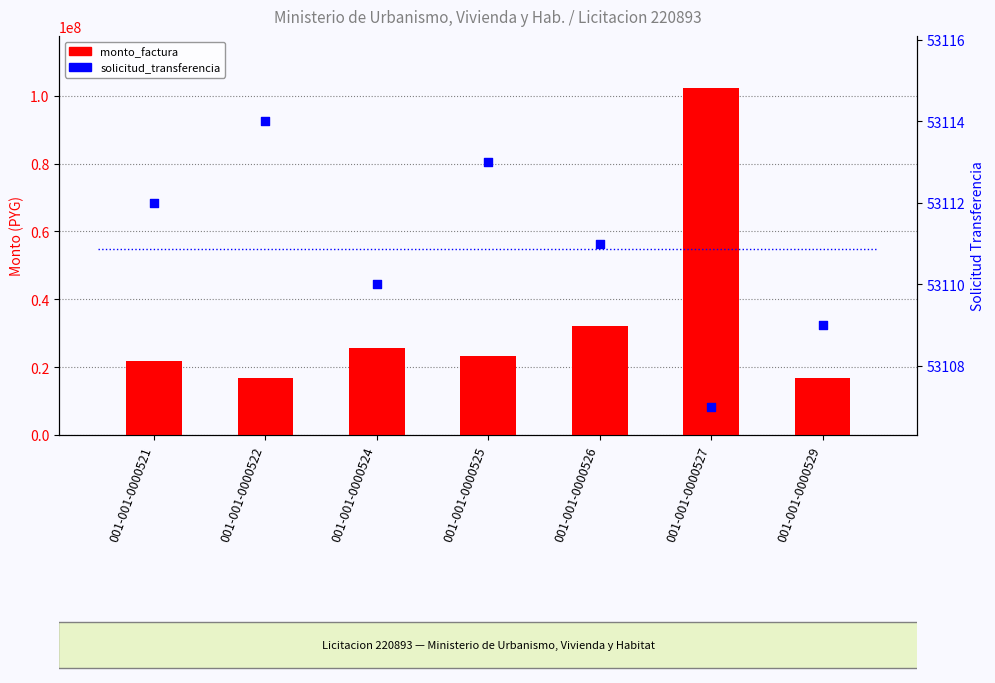

Which series has the largest Y range (max minus min)?

monto_factura